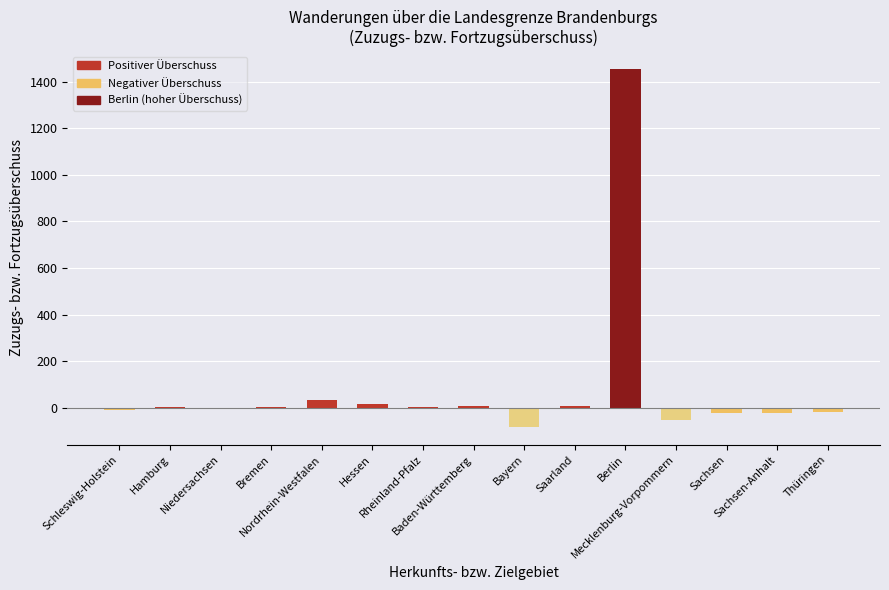

How many categories are shown in the chart?

15